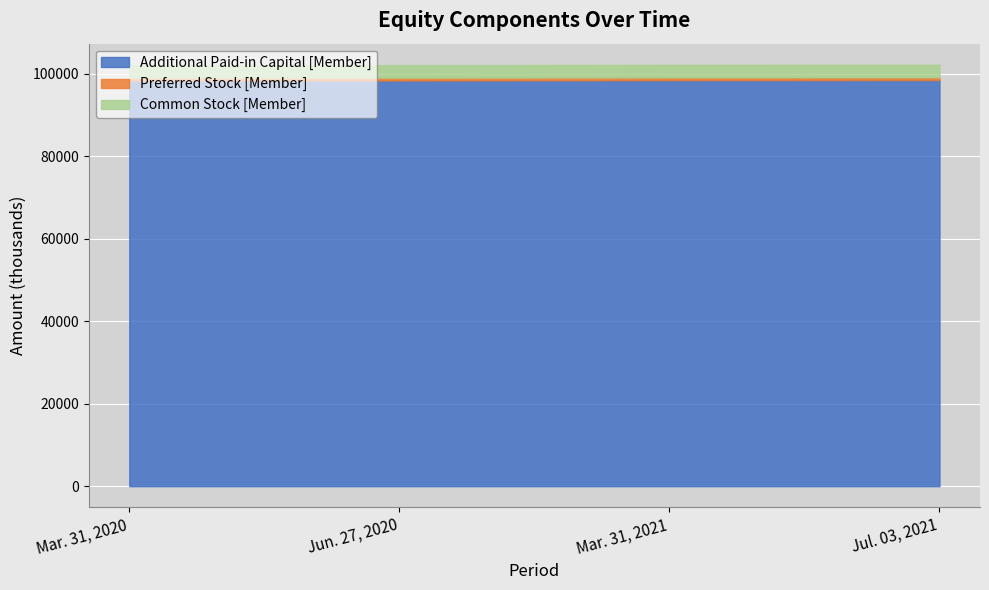

At which label does Common Stock [Member] reach its peak?

Mar. 31, 2020